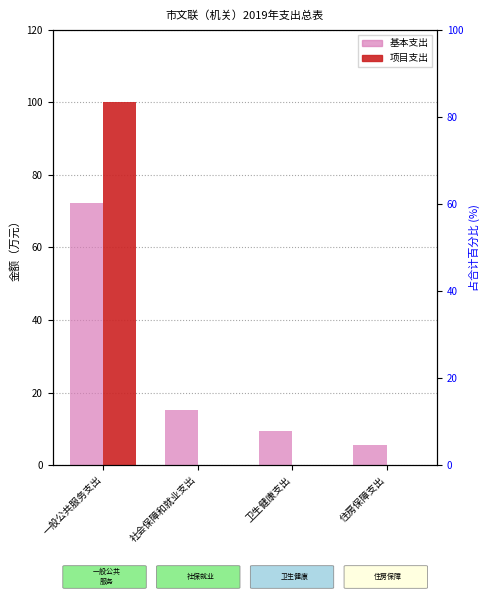

At 卫生健康支出, list the series in order from smallest to largest.

项目支出, 基本支出